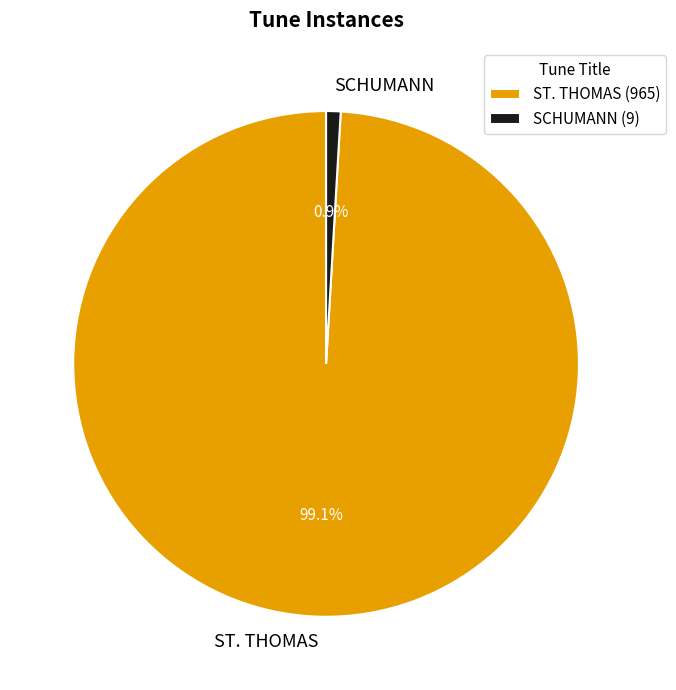

How many slices are in this pie chart?

2